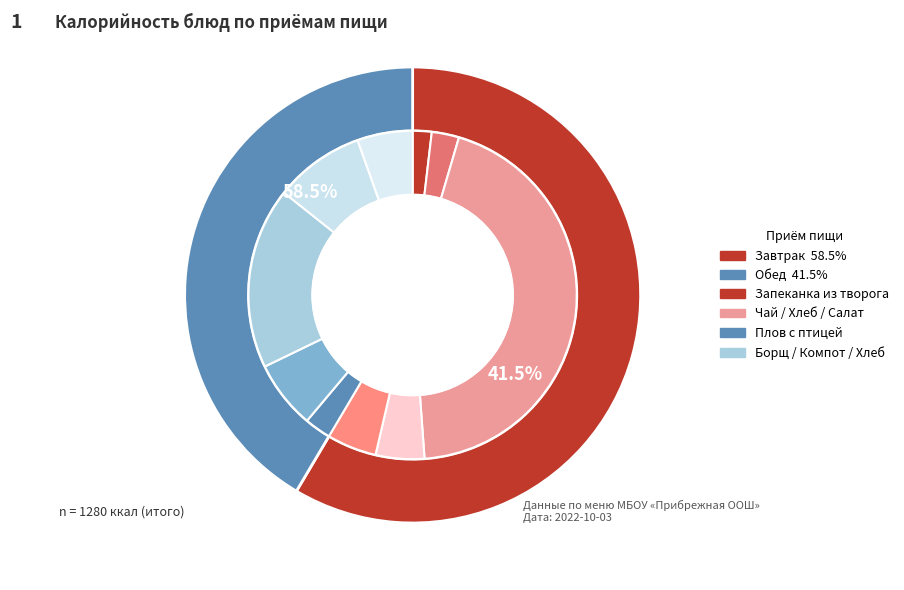

Count the number of slices in the pie.

10